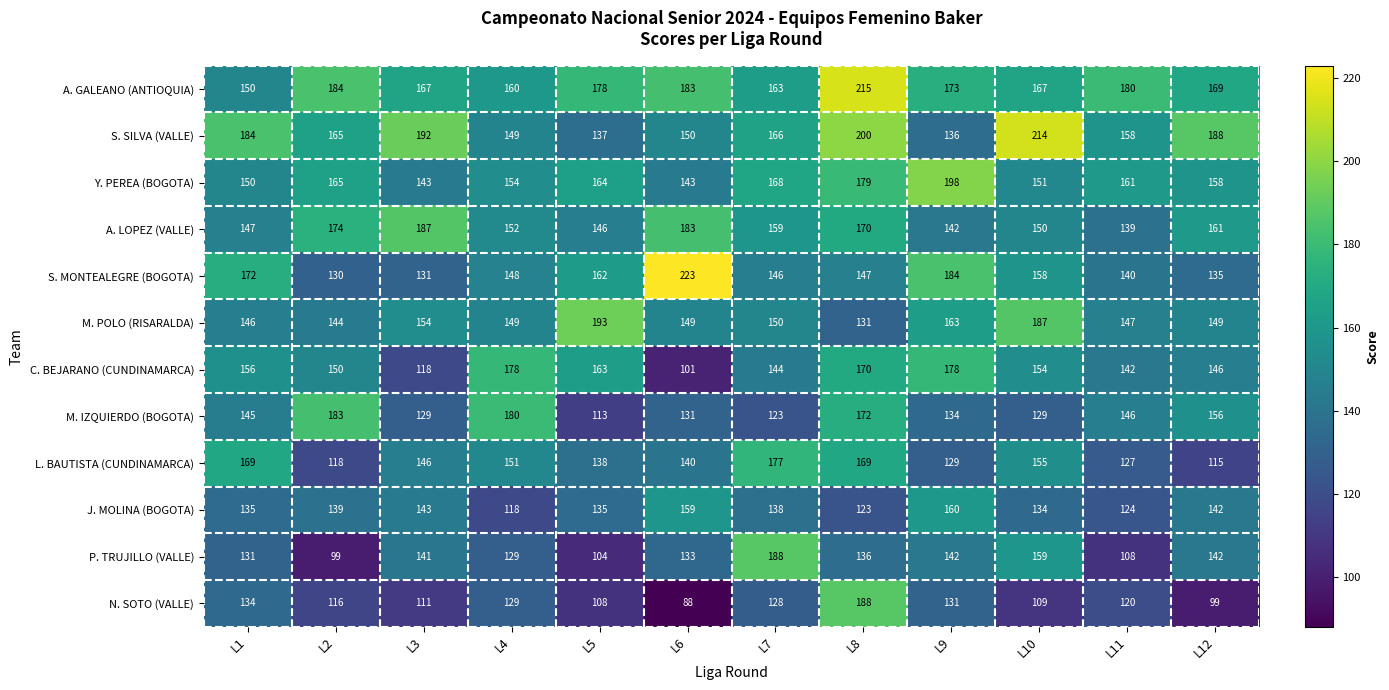

Is it true that M. POLO (RISARALDA) equals 202 at L2?

False